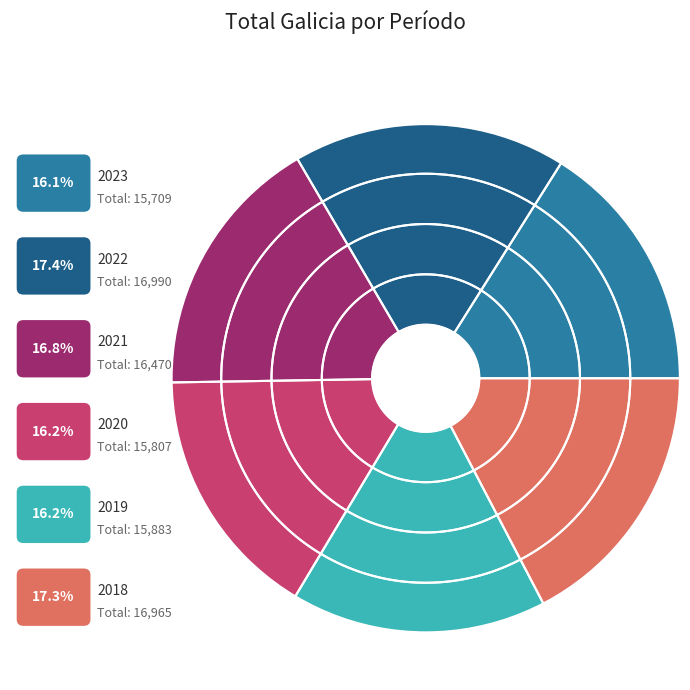

Count the number of slices in the pie.

6